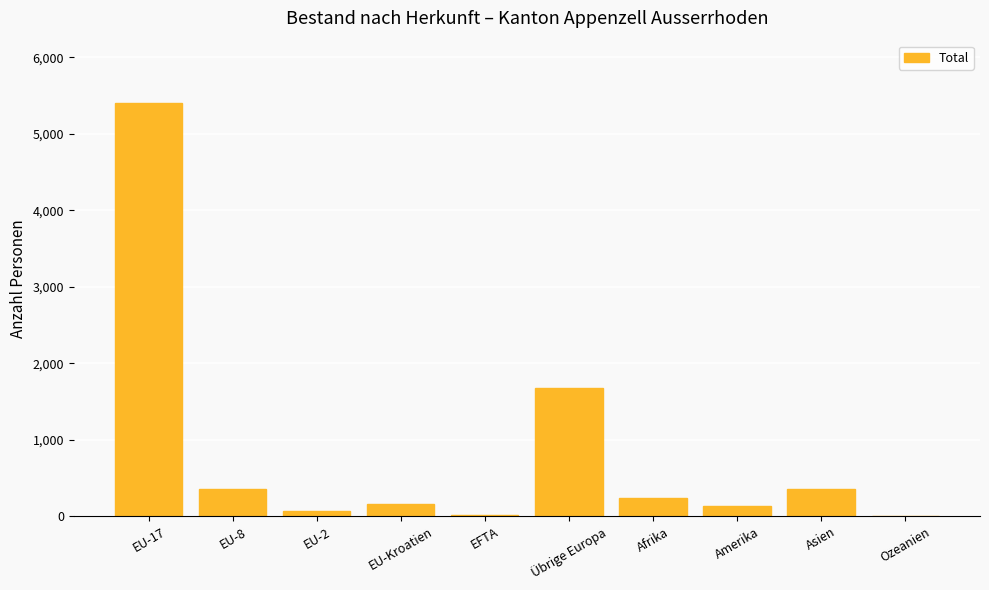

Read the value at EU-Kroatien.

160